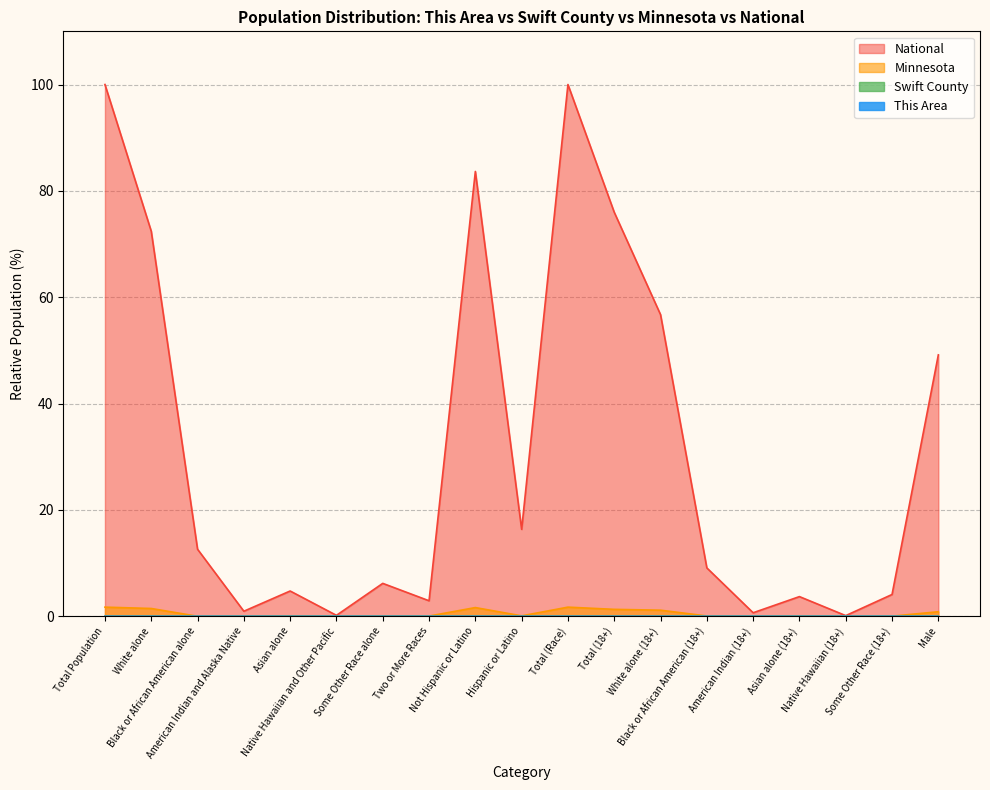

Is it true that Minnesota equals 0.1 at Black or African American (18+)?

True